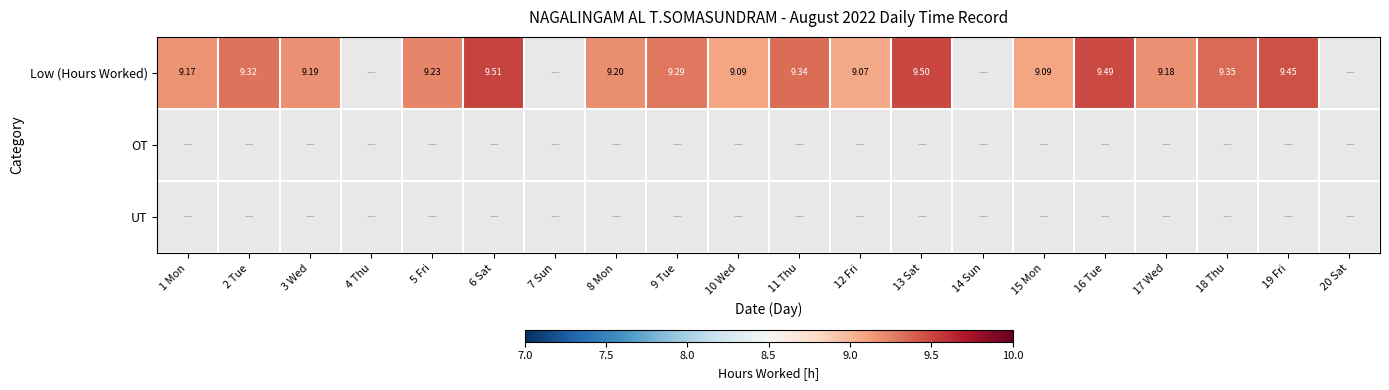

What is the maximum value for Low (Hours Worked)?

9.5